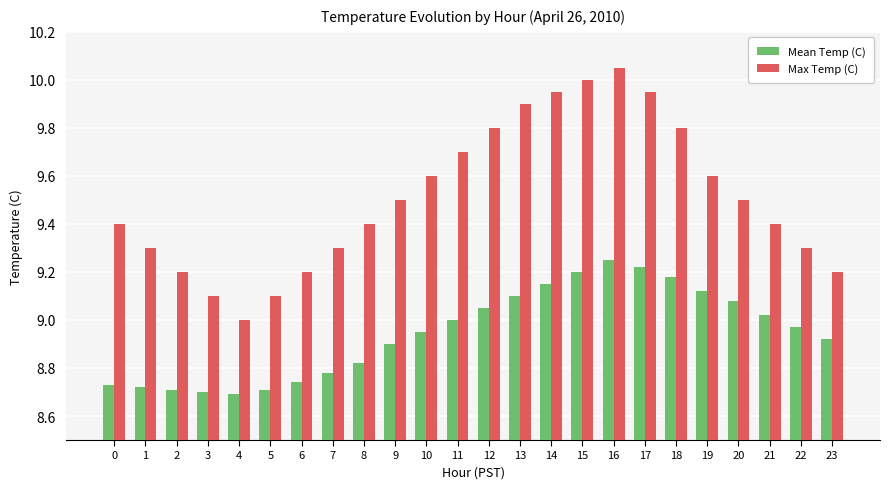

Which category has the lowest value in the Max Temp (C) series?

4